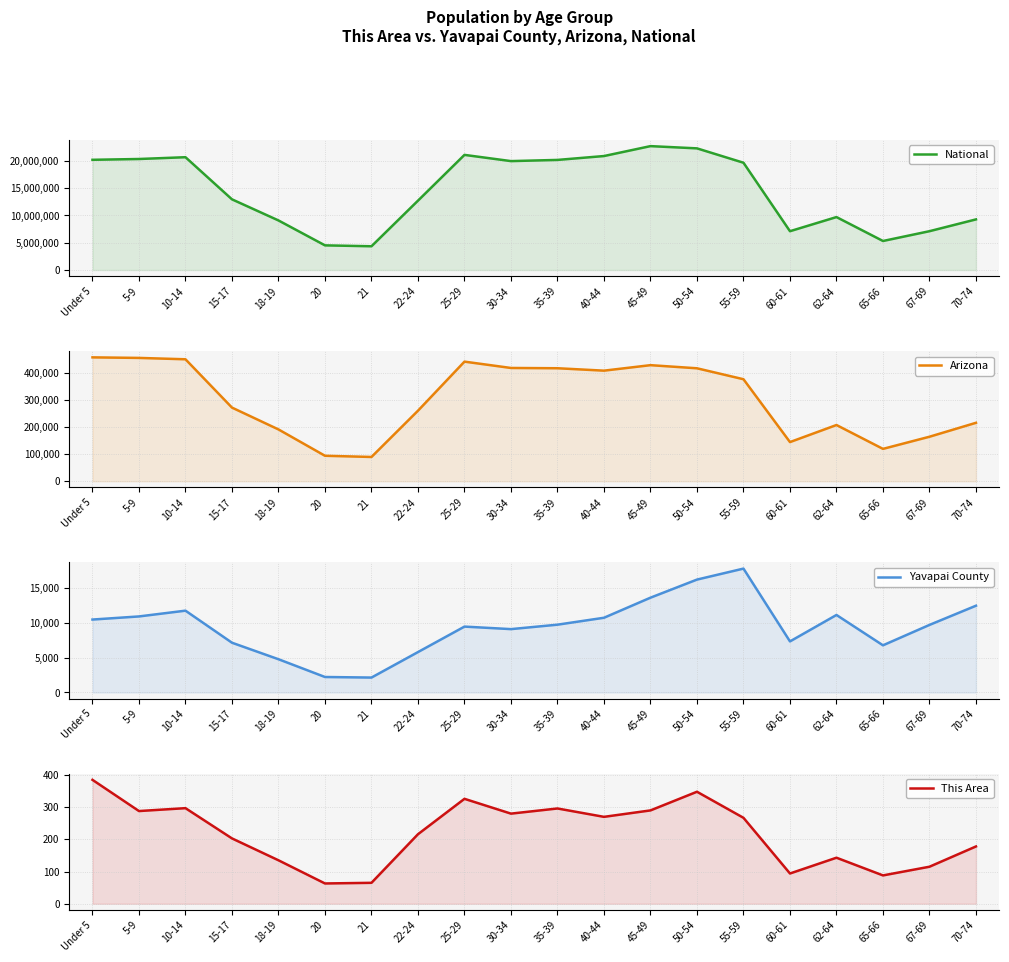

True or false: Arizona and Yavapai County cross at least once.

False